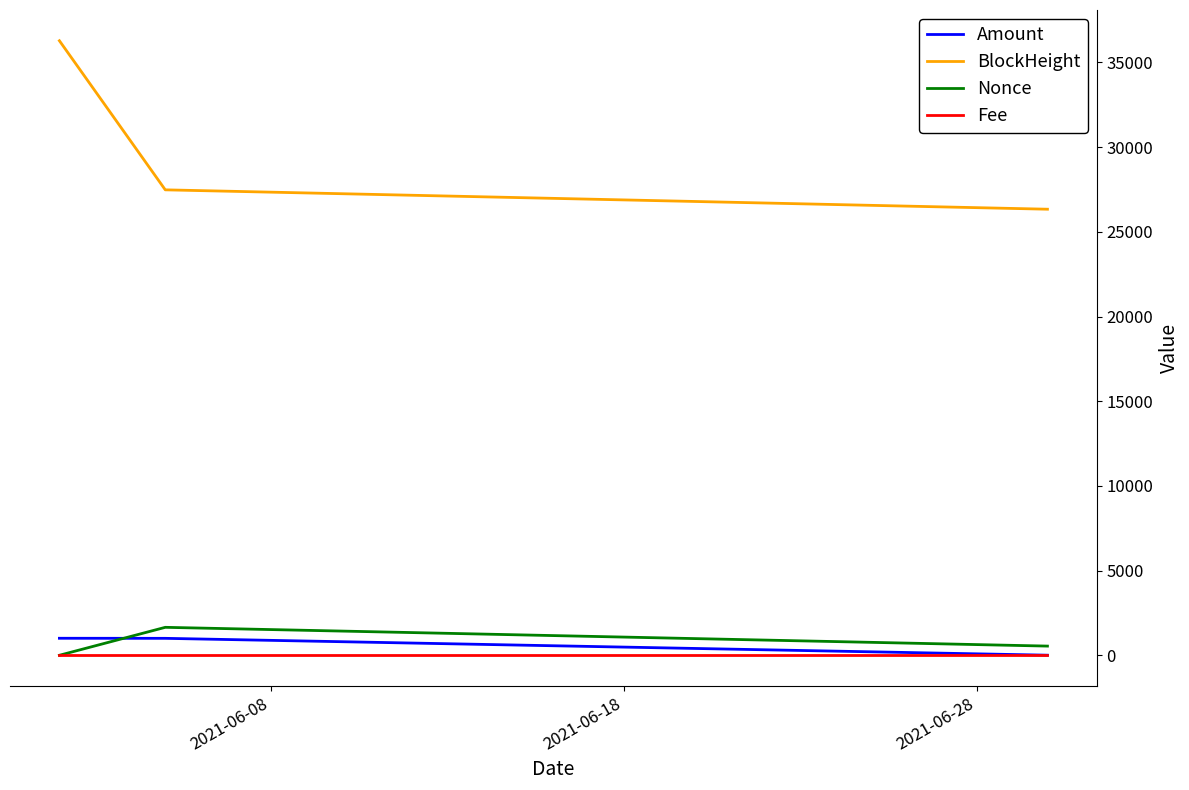

Which series has the largest total across all categories?

BlockHeight